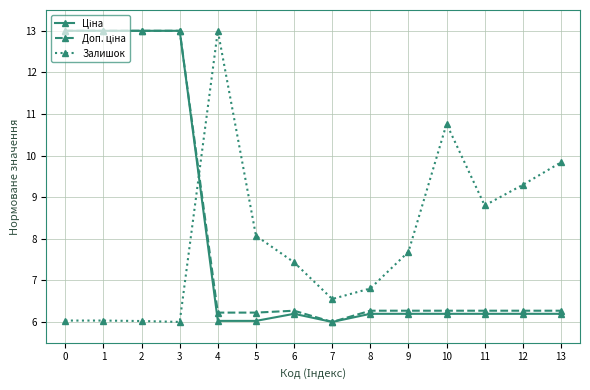

True or false: Залишок has a value of 22.5 at 4.

False